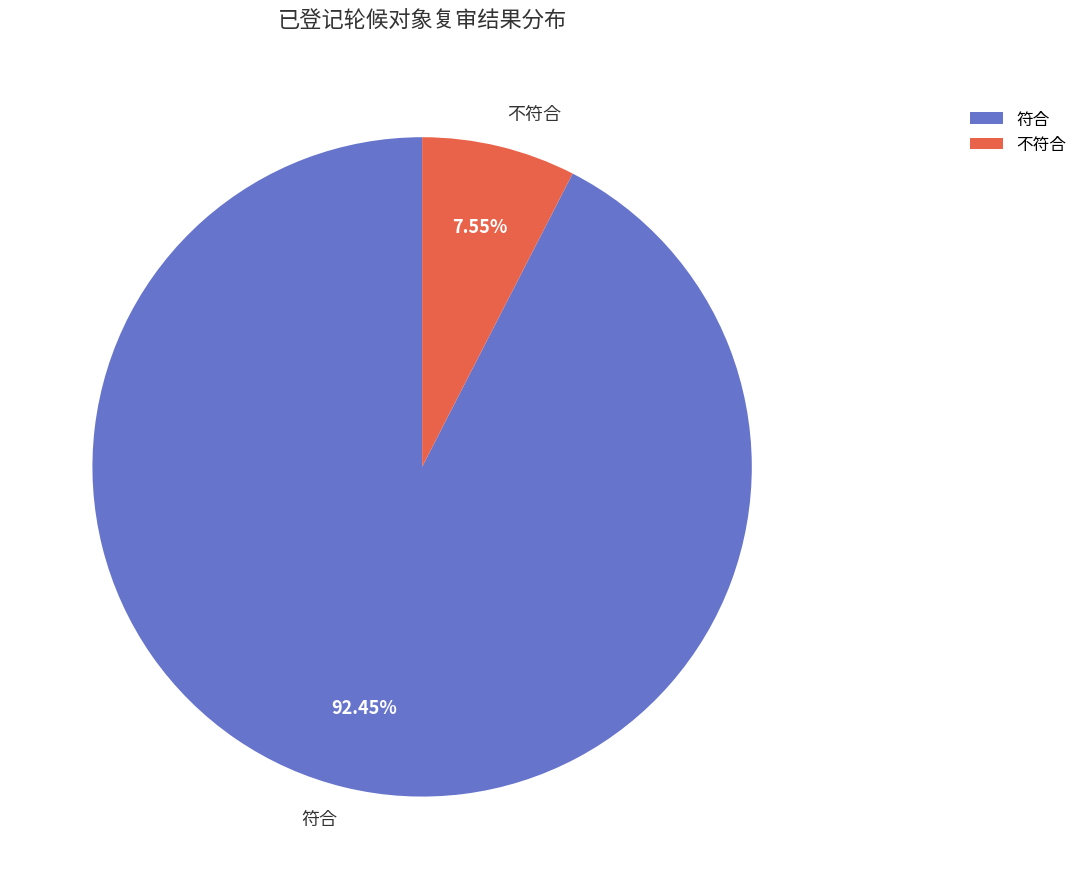

What is the ratio of the value at 不符合 to the value at 符合?

0.1